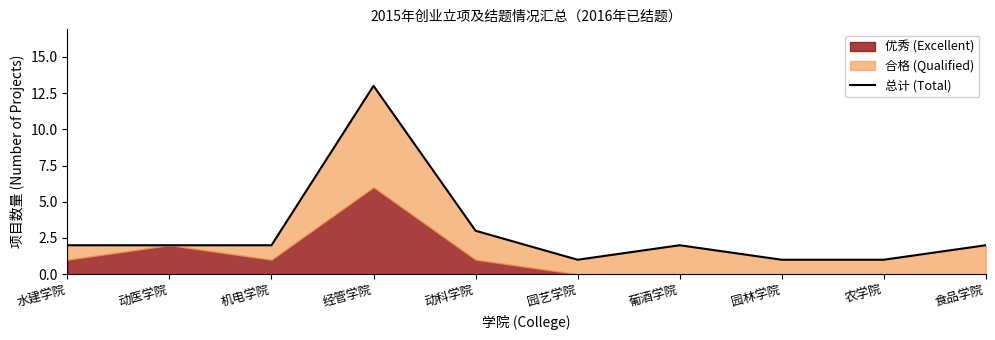

What is the ratio of the value at 动科学院 to the value at 农学院?

3.0